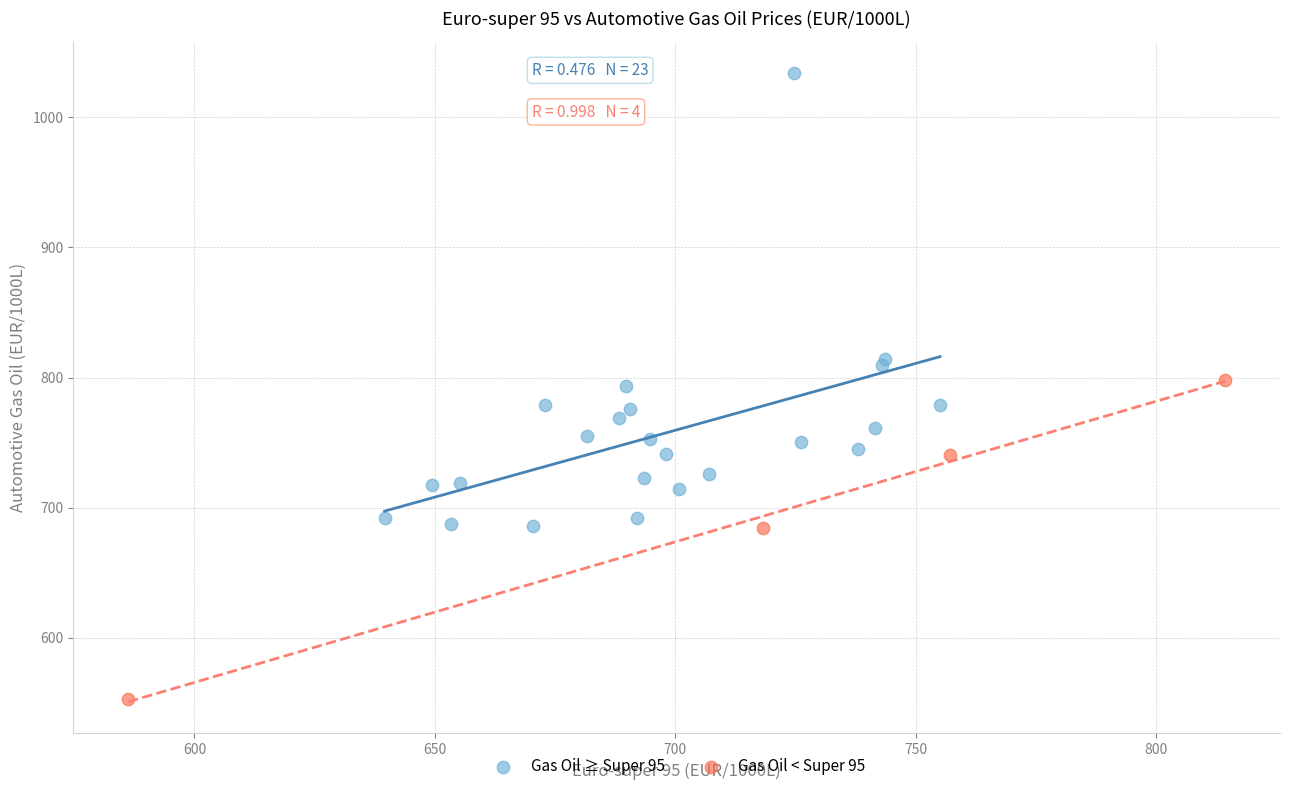

What are all the series names shown in the legend?

Gas Oil ≥ Super 95, Gas Oil < Super 95